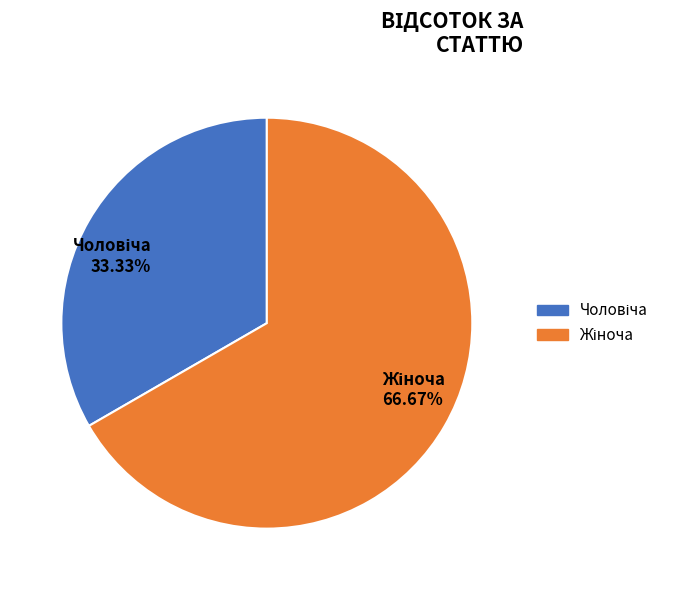

Is there a majority slice in this chart?

Yes